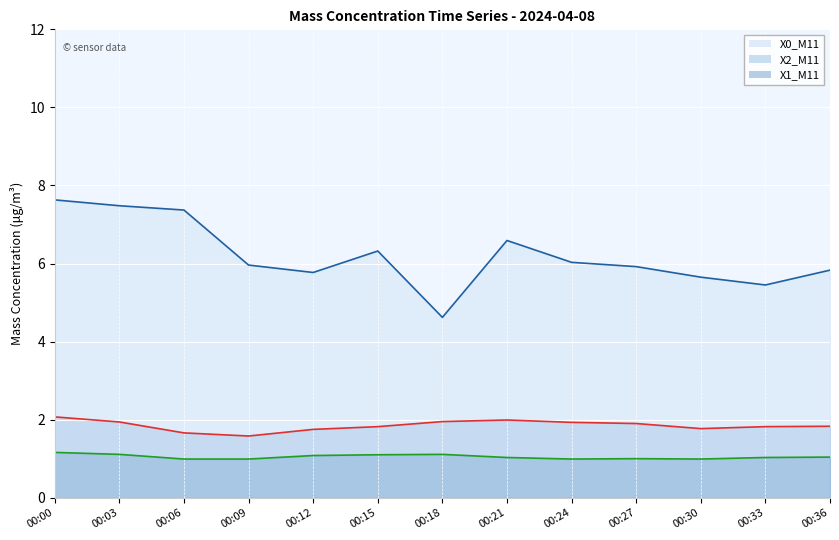

What are all the series names shown in the legend?

X0_M11 (line), X2_M11 (line), X1_M11 (line)